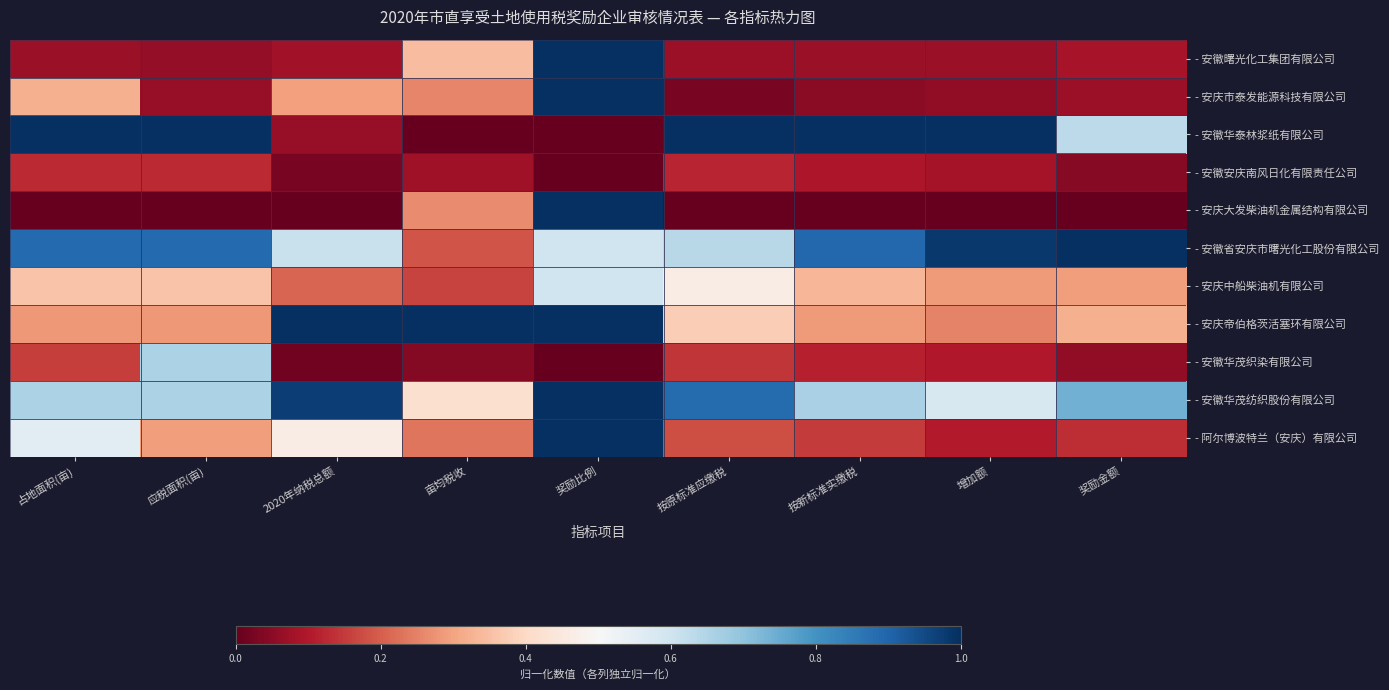

What is the total value across all series at 按原标准应缴税?

3.9